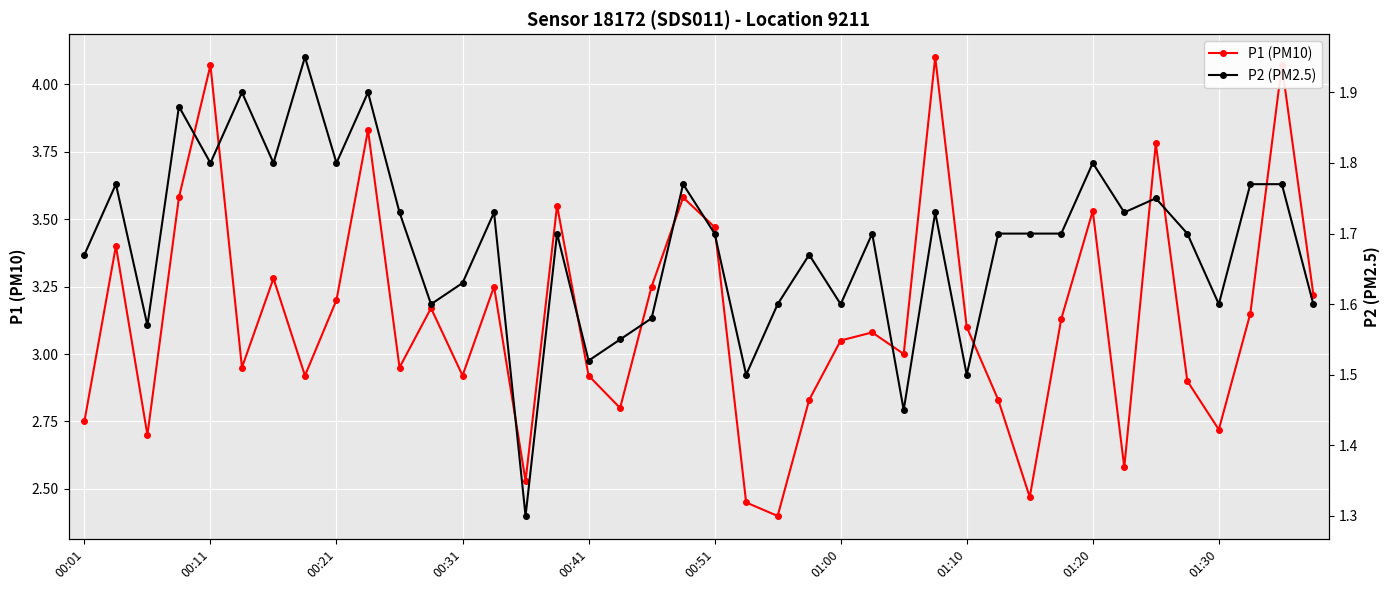

What is the value of the P2 (PM2.5) point at the 40th from the left?

1.6